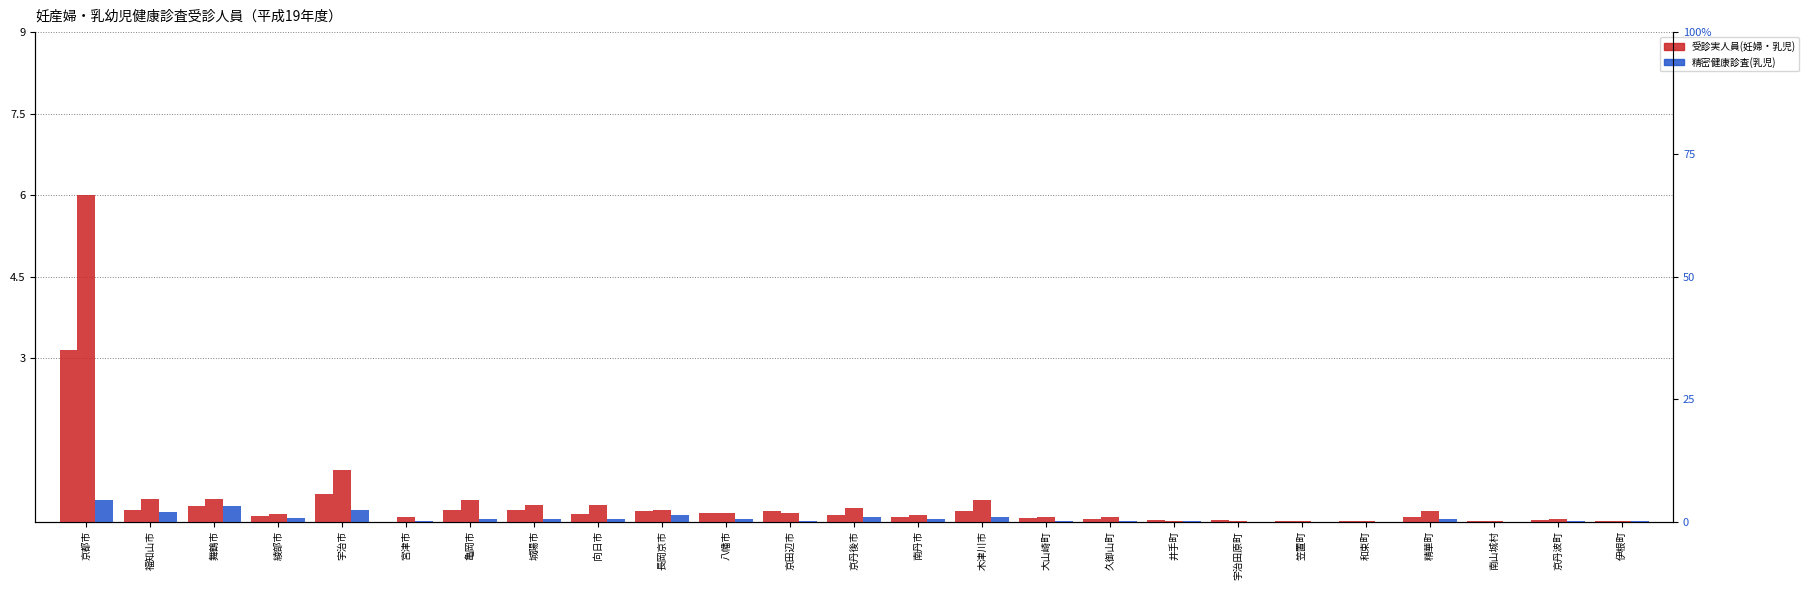

True or false: 受診実人員(妊婦) has a value of 0.3 at 向日市.

False